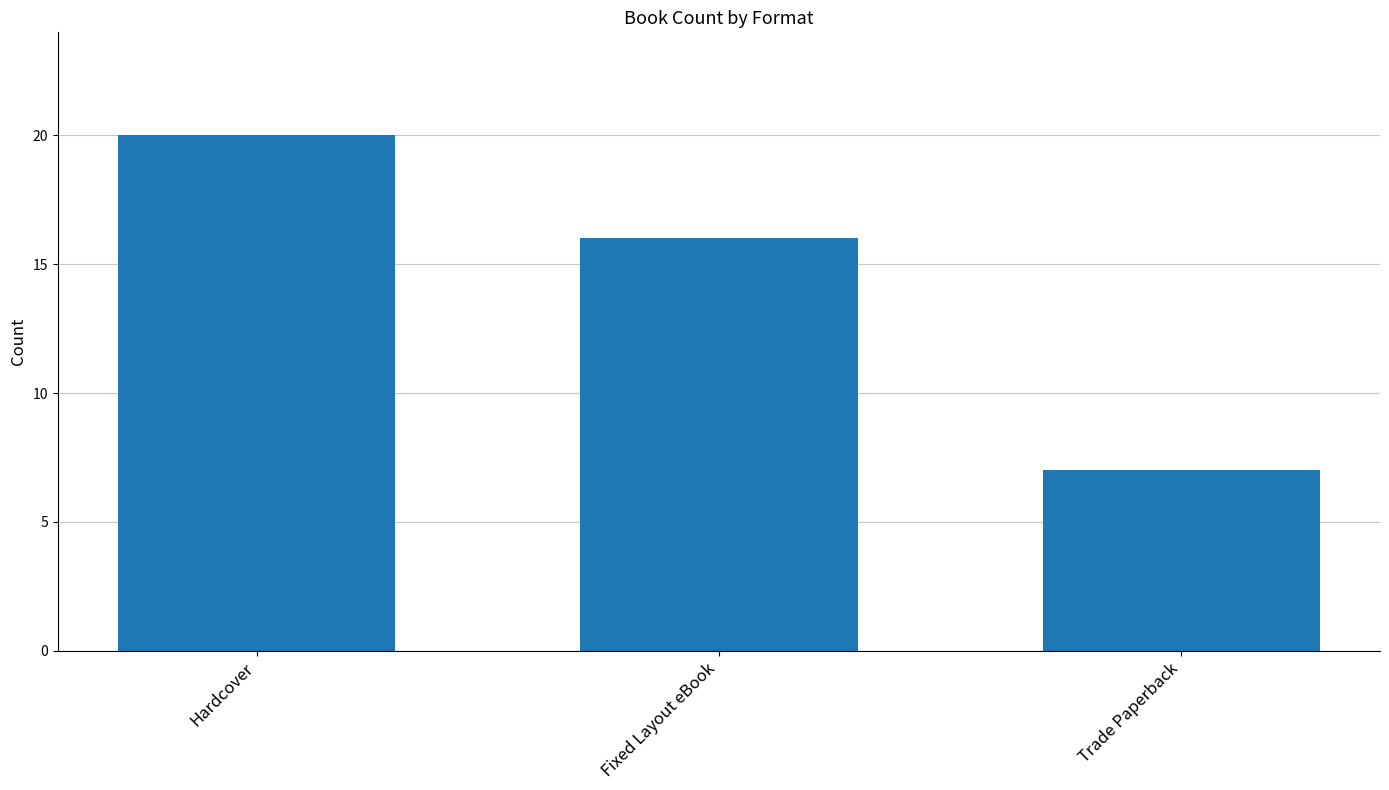

At which category does the chart reach its peak across all series?

Hardcover